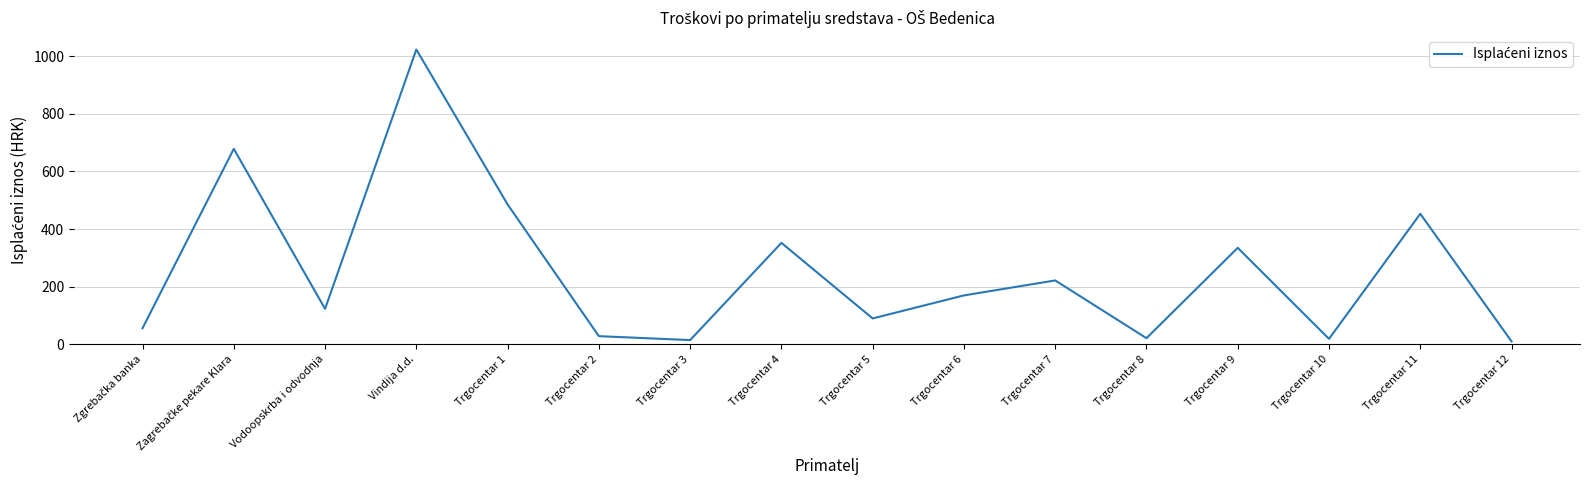

What is the sum of all values?

4078.2